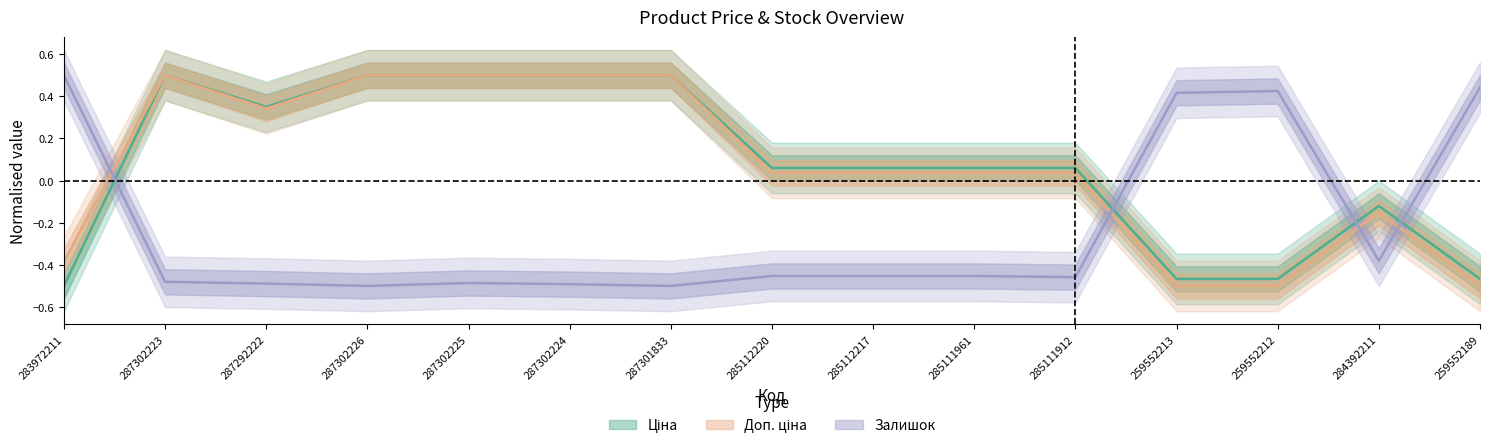

After their last crossing, which series has the higher values: Залишок or Доп. ціна?

Залишок